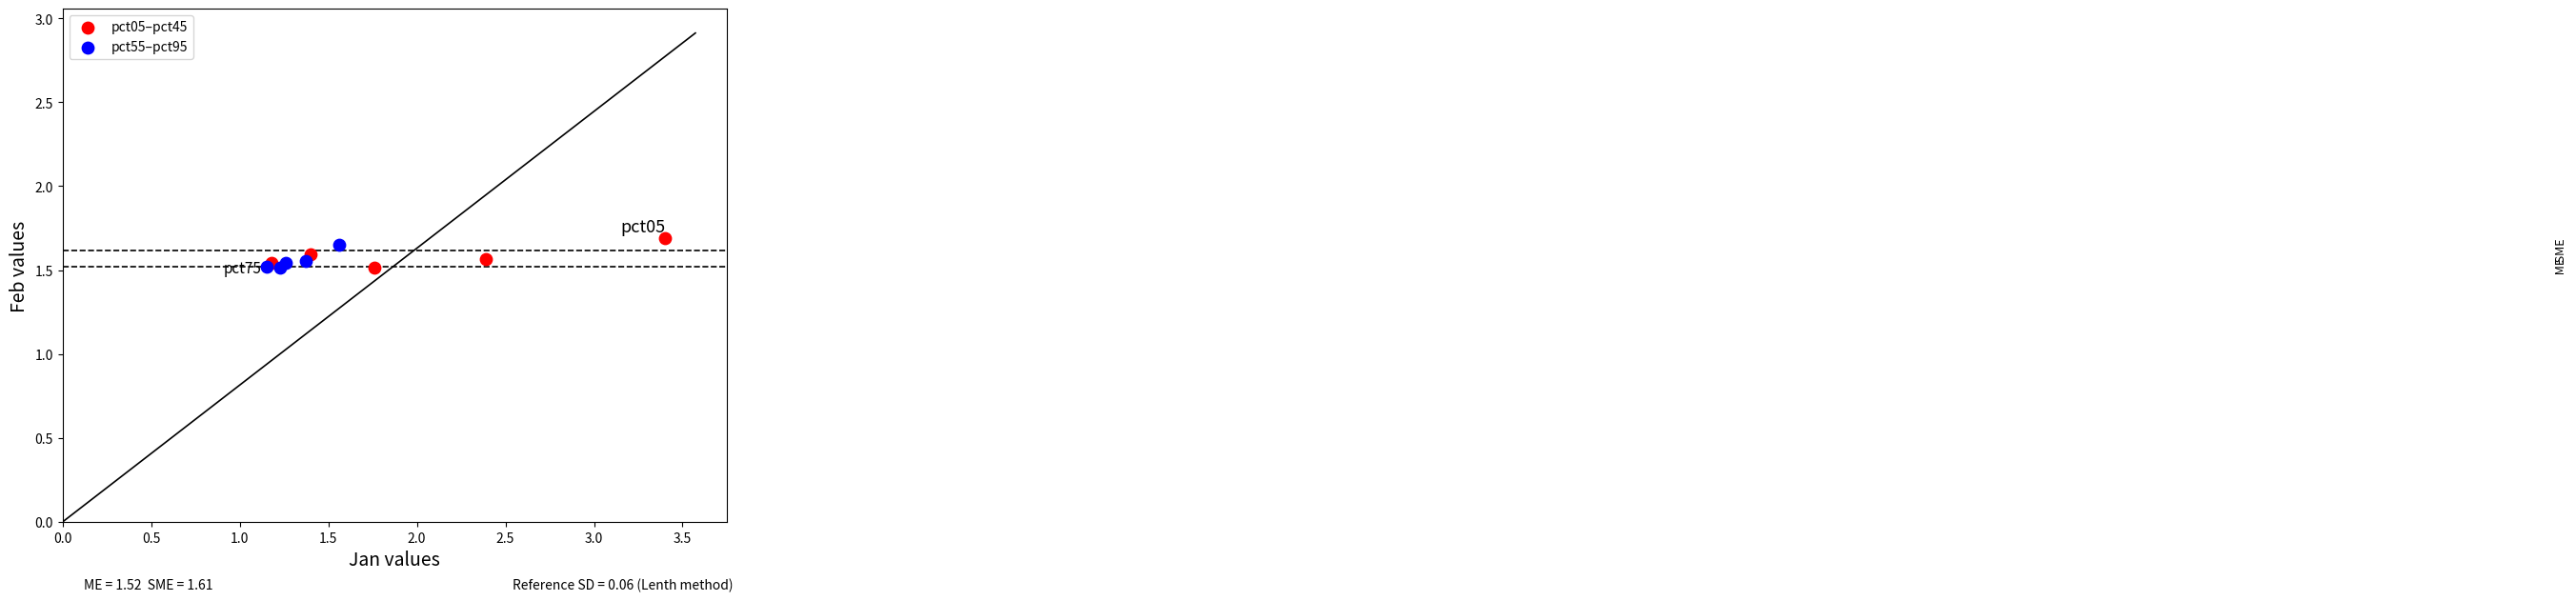

What are all the series names shown in the legend?

pct05–pct45, pct55–pct95